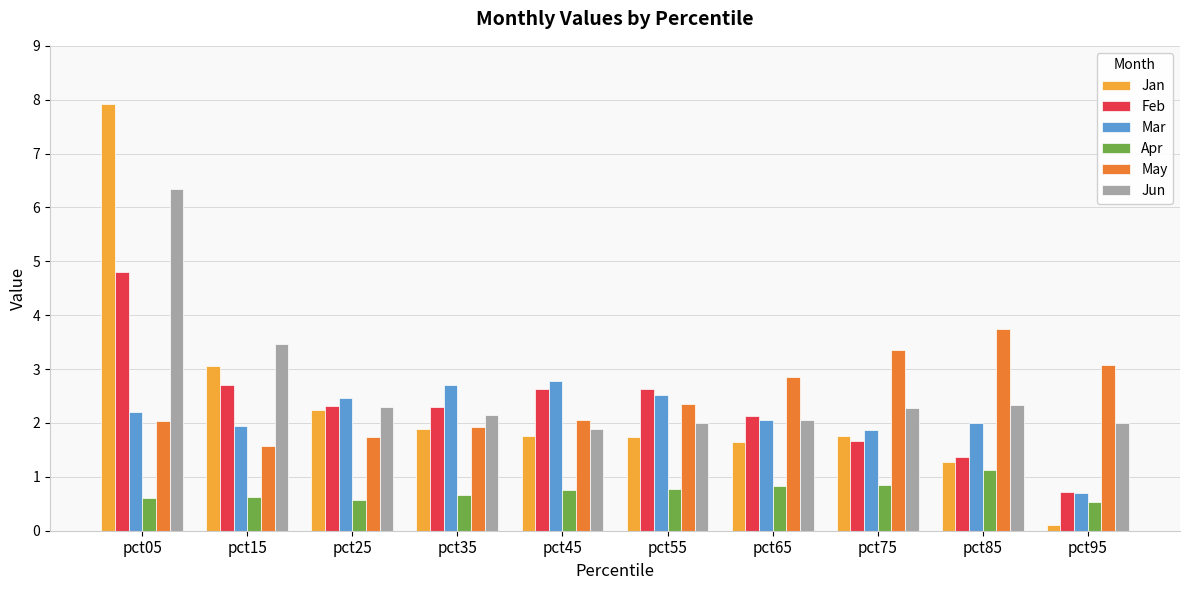

What is the approximate value of Jan at pct75?

1.8